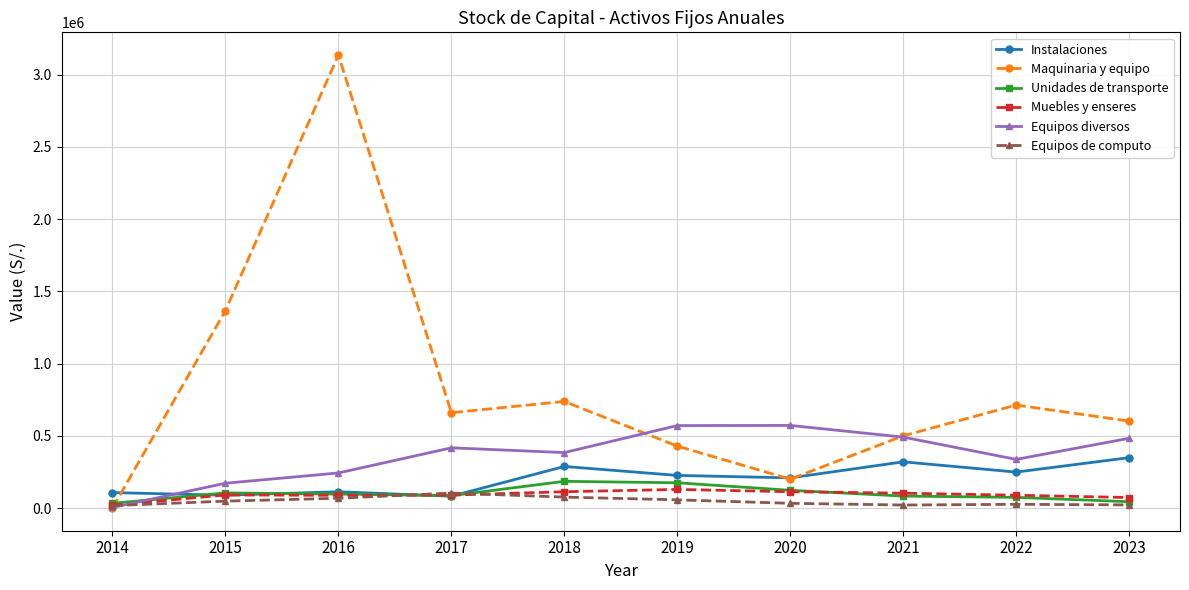

What is the maximum value shown in the chart?

3136000